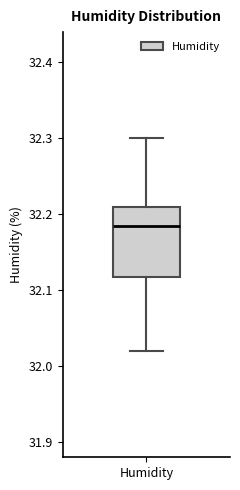

Read this box plot against the y-axis: the position of the median line, the range covered by the box, and the ends of both whiskers. The values are not printed on the chart, so give them approximately, as read against the axis.

median 32.19, box 32.12 to 32.21, whiskers 32.02 to 32.30